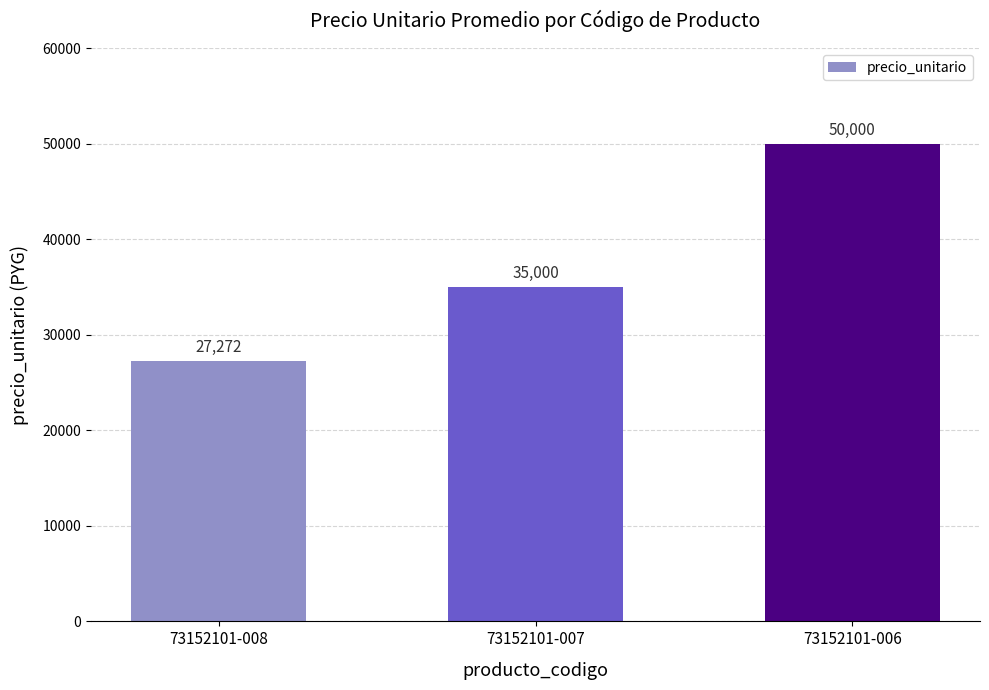

Where is the data nearest to the value 38636?

73152101-007